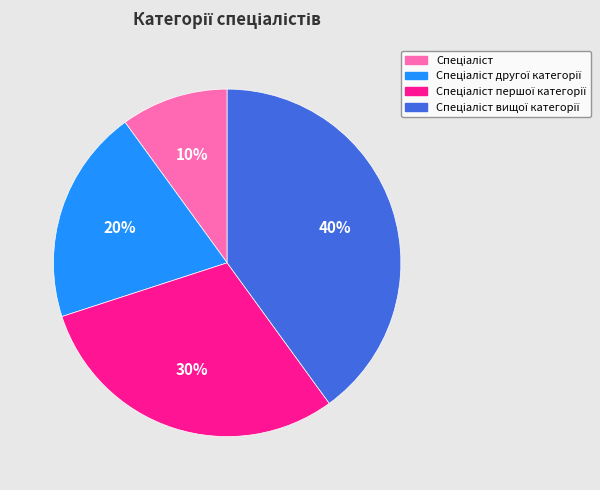

To the nearest percent, what is the difference between the largest and smallest slice percentages?

30%